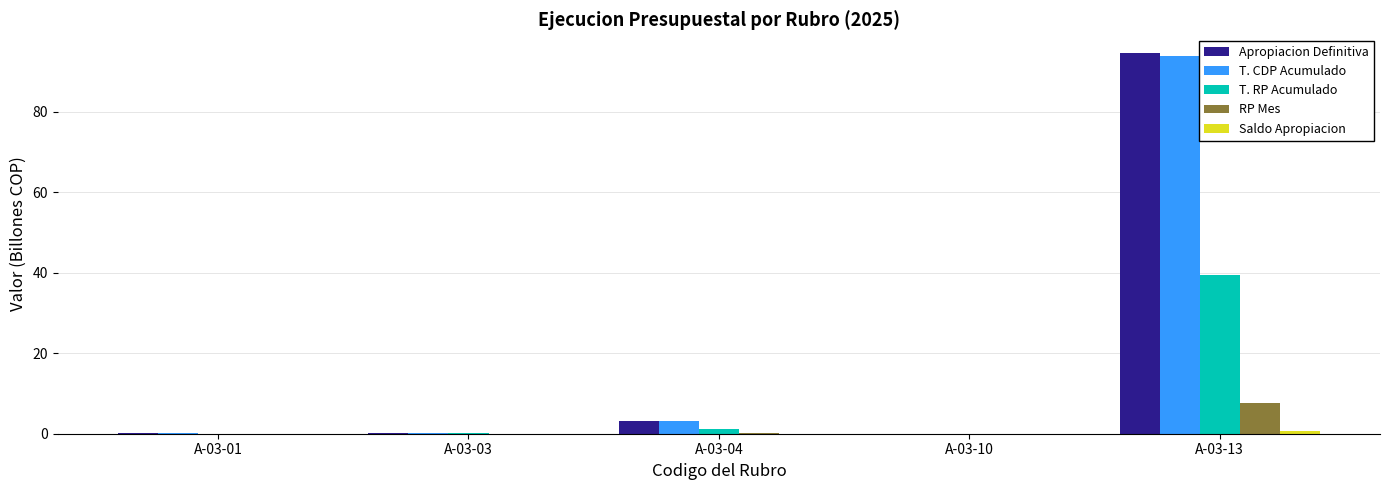

At which category is the sum across all series the highest?

A-03-13